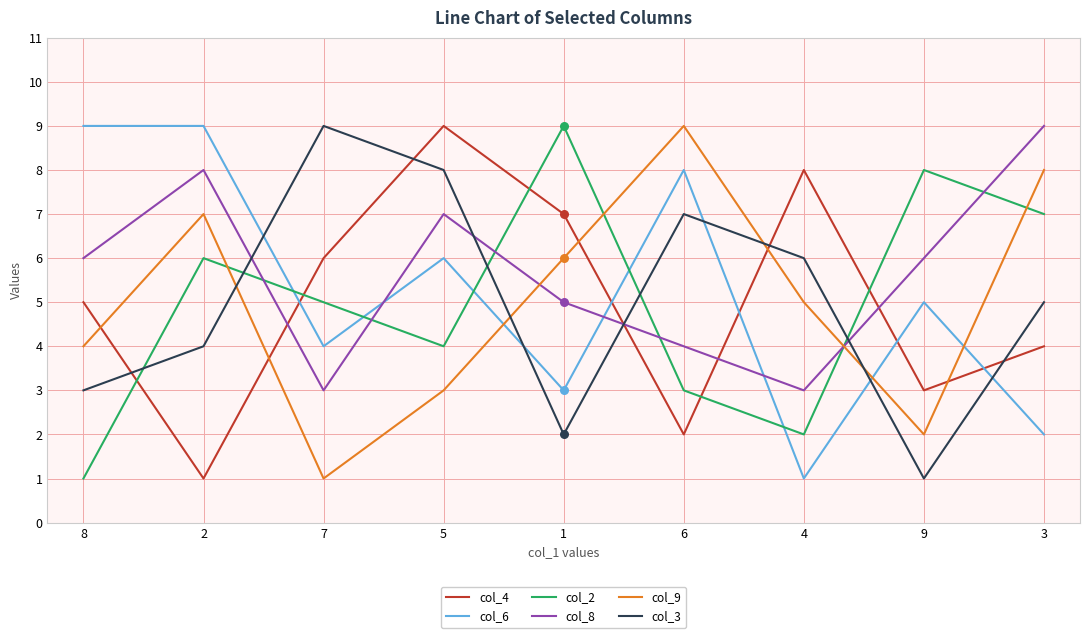

Which series has the largest total across all categories?

col_8